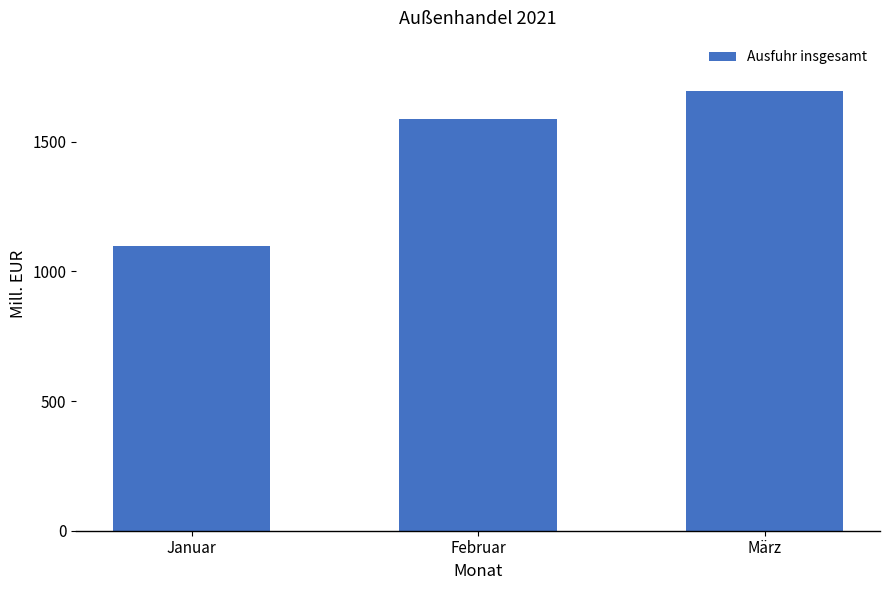

How many series are shown in this chart?

1